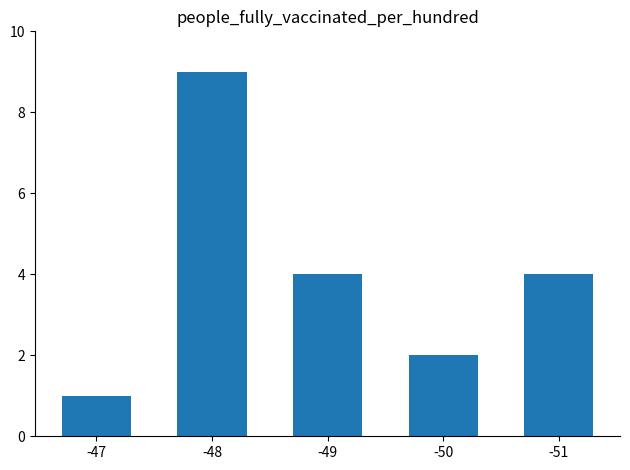

What is the maximum value shown in the chart?

9